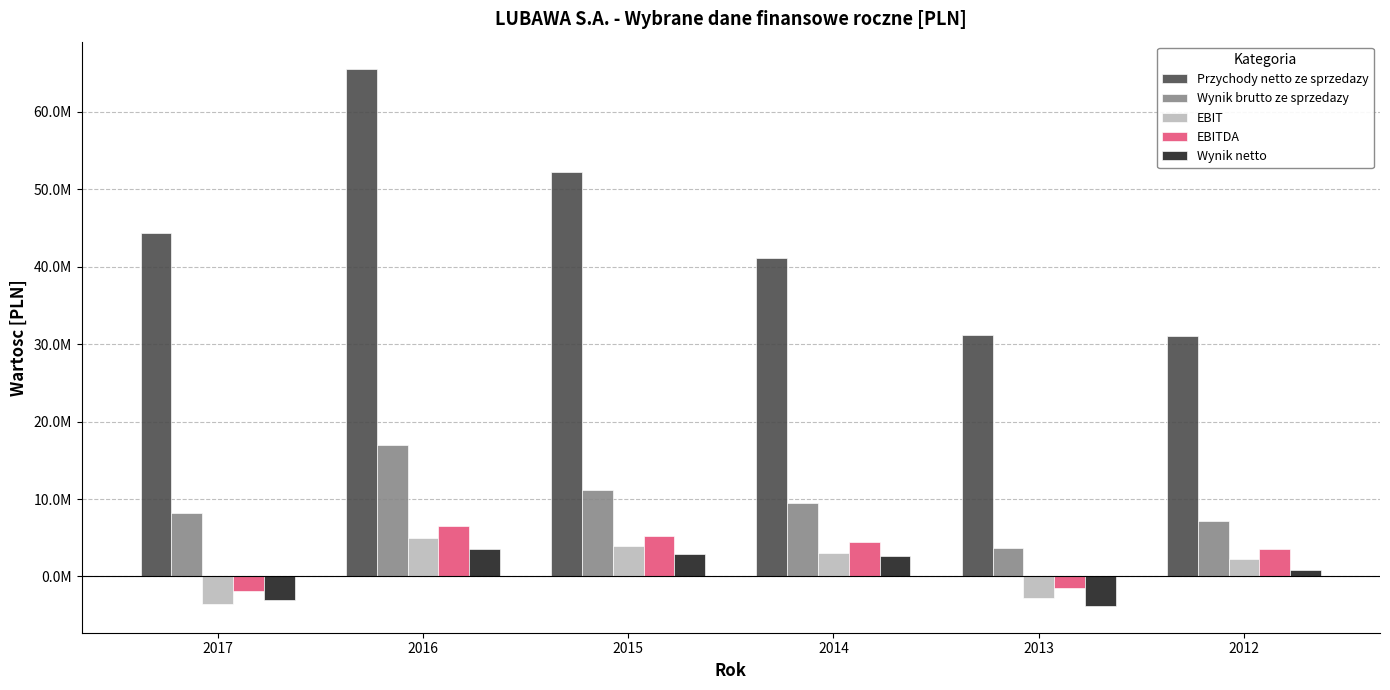

Rank the categories by Wynik netto value from lowest to highest.

2013, 2017, 2012, 2014, 2015, 2016